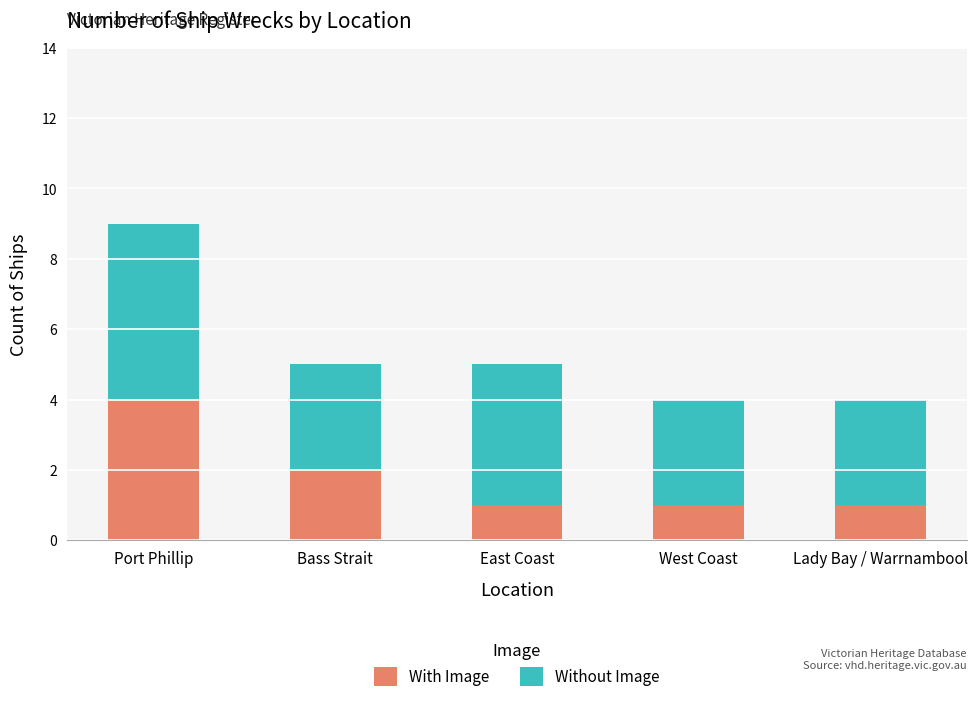

How many With Image values are between 1 and 2?

4